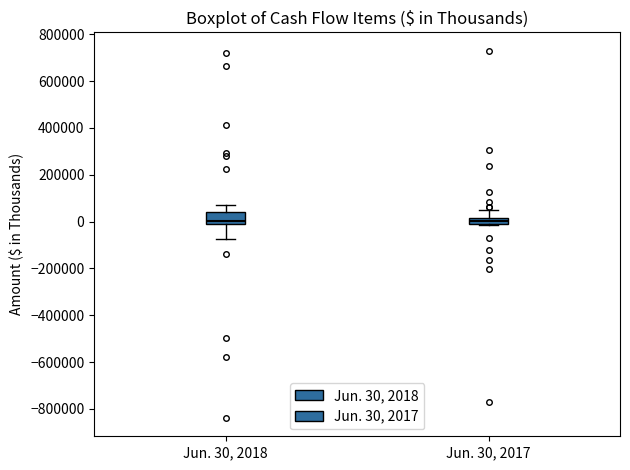

Where is the lower edge of the box for Jun. 30, 2017 on the y-axis? The values are not printed on the chart, so give them approximately, as read against the axis.

0